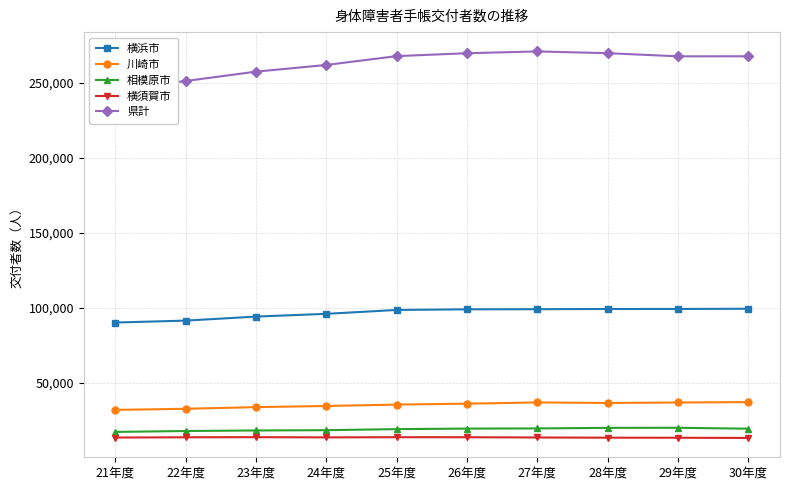

True or false: 相模原市 and 川崎市 intersect in this chart.

False